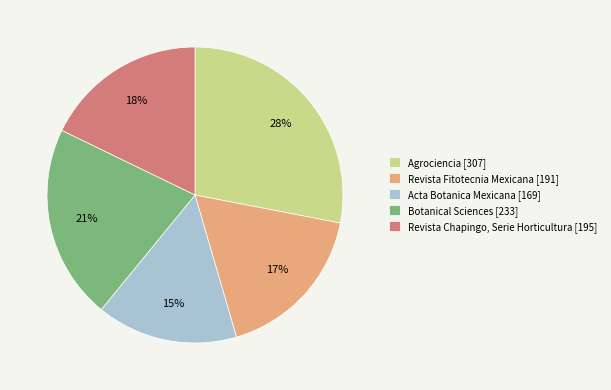

Does any single category account for the majority?

No